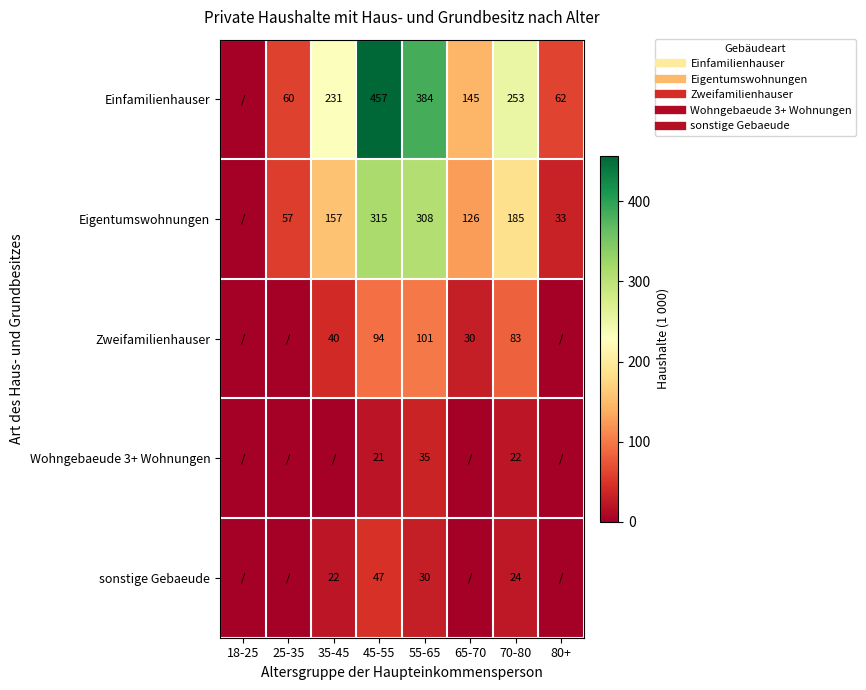

What is the difference between the maximum and minimum values in the Einfamilienhauser series?

457